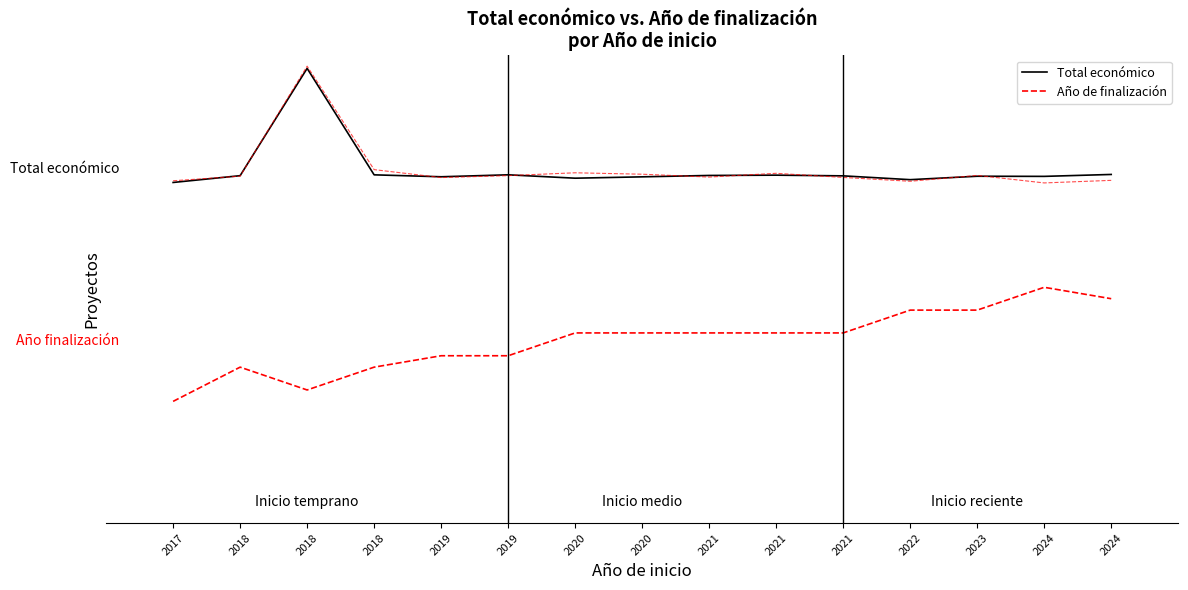

How many lines are shown in the chart?

2